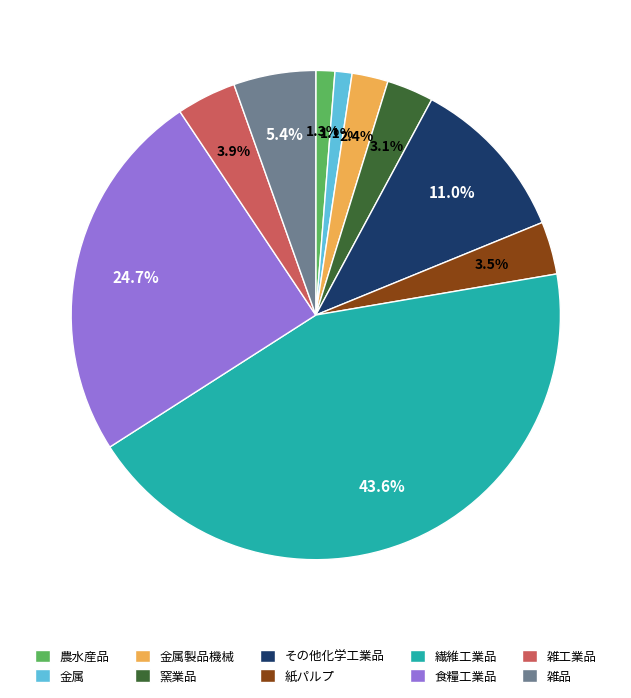

What percentage is the 金属 slice, to the nearest percent?

1%